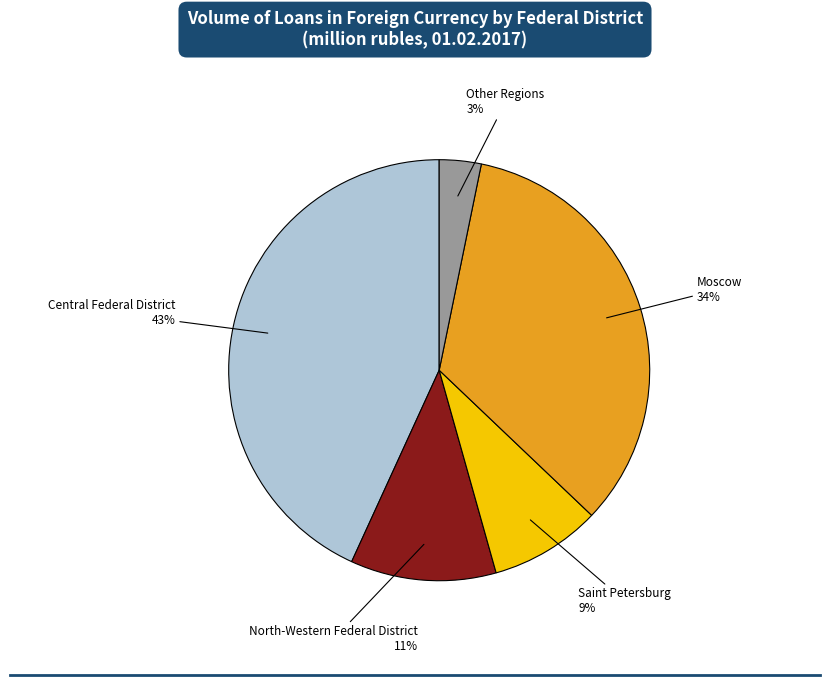

To the nearest percent, what is the average slice percentage?

20%